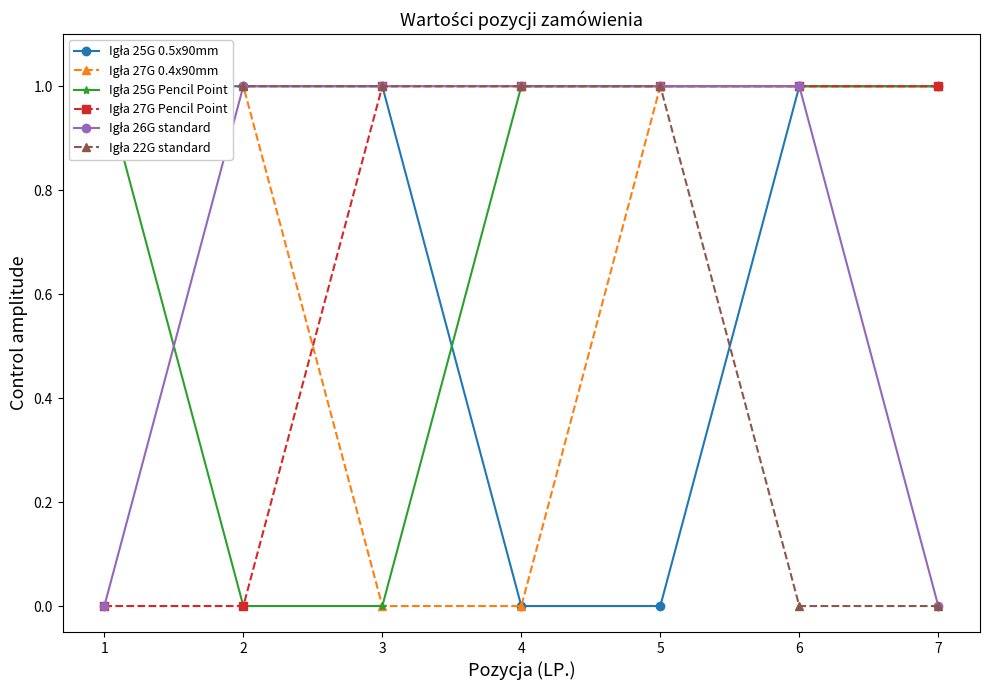

At how many categories does at least one series exceed 0?

7